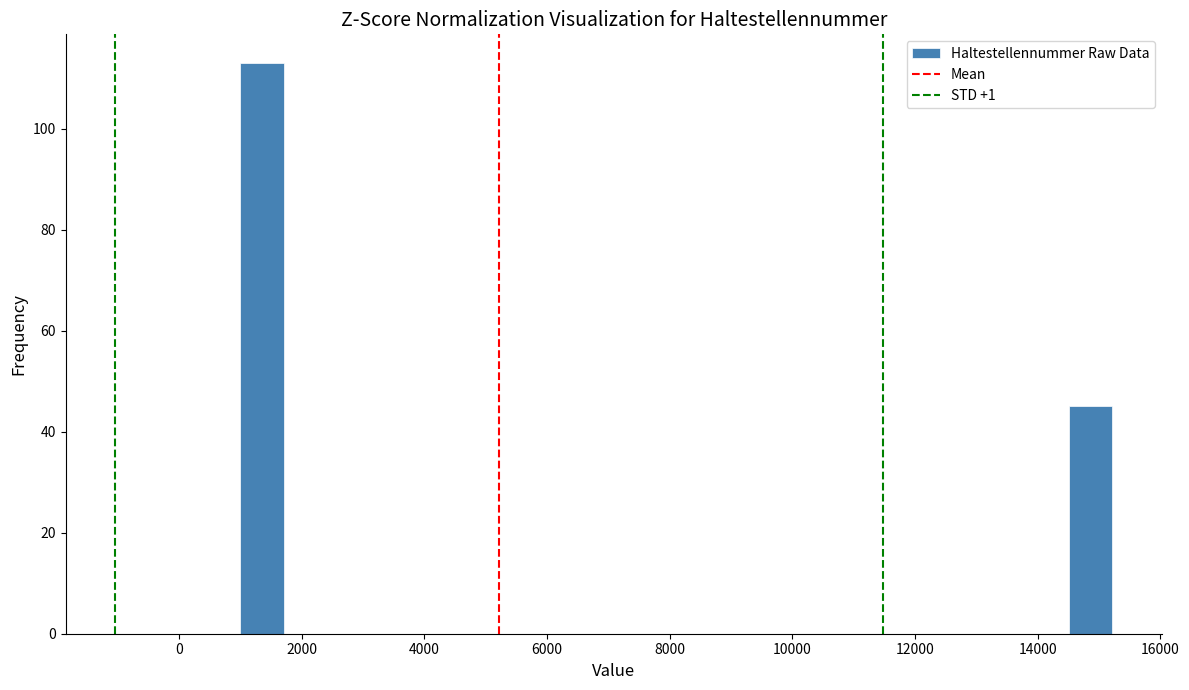

Around what value on the x-axis is the tallest bar? Give the approximate position of its centre, as read against the axis.

1400